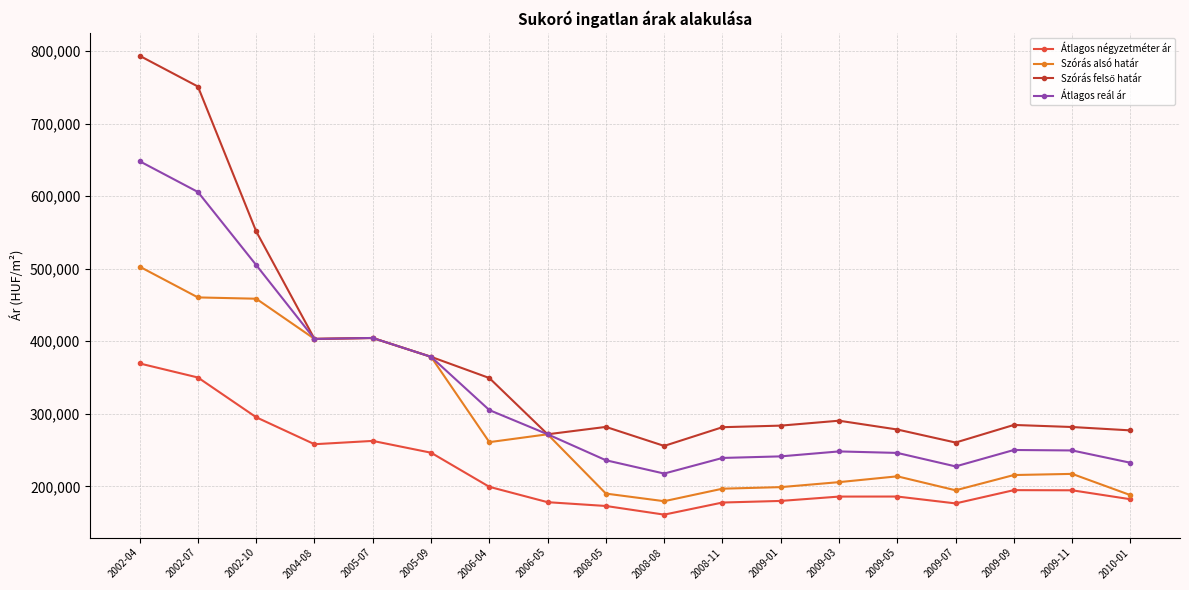

True or false: Átlagos reál ár and Átlagos négyzetméter ár intersect in this chart.

False